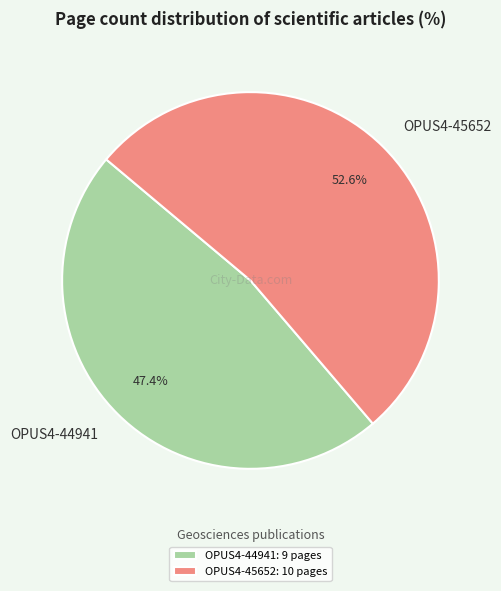

What is the smallest slice in the pie chart?

OPUS4-44941